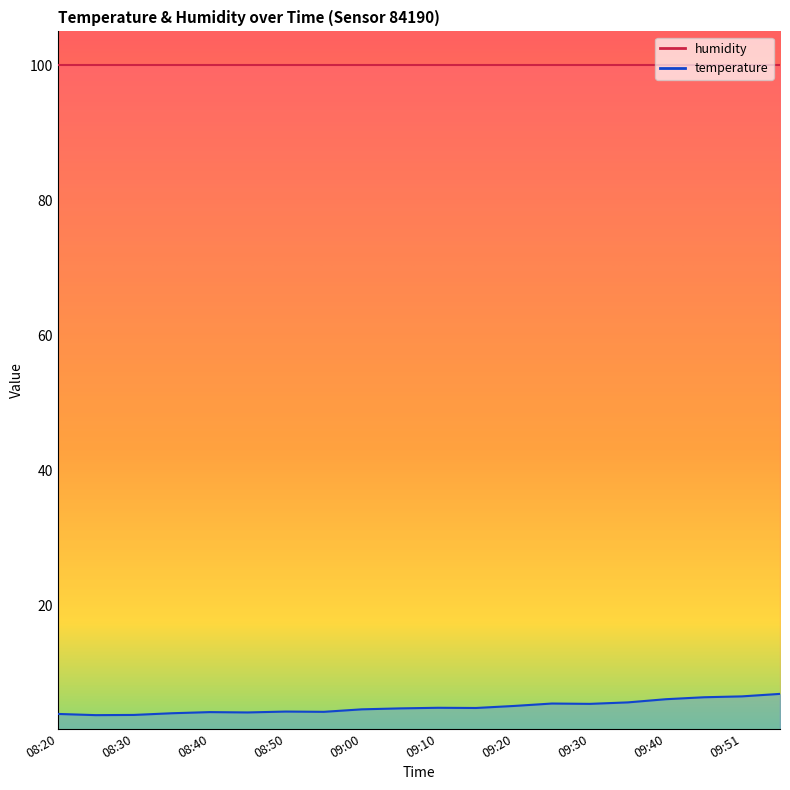

Approximately how many times larger is the value at 09:20 compared to 08:45?

1.2